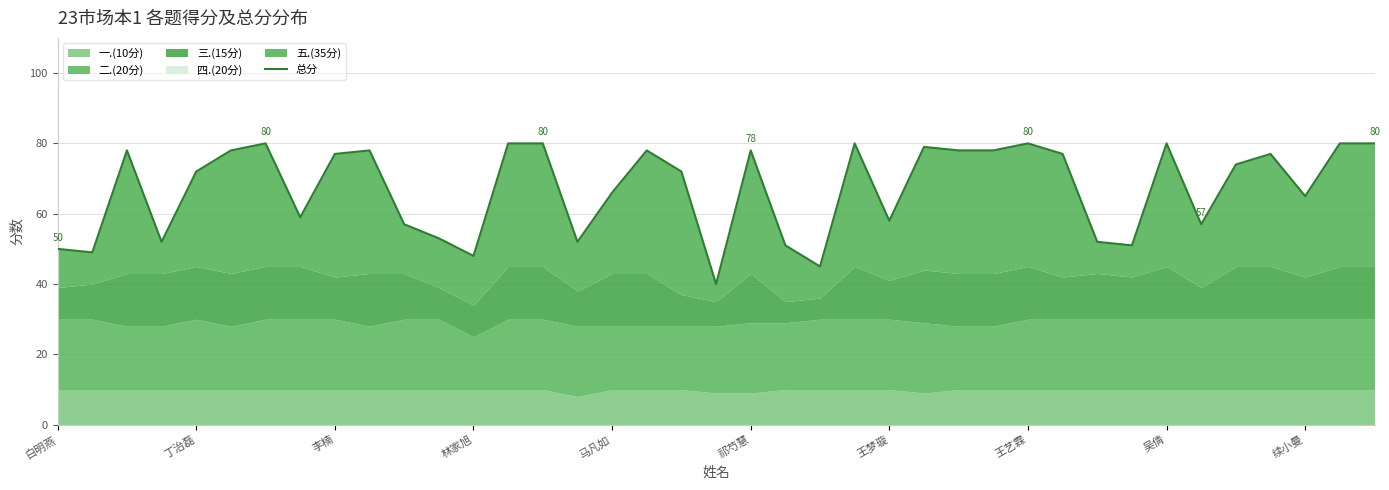

What is the change in value from 30 to 32?

+28